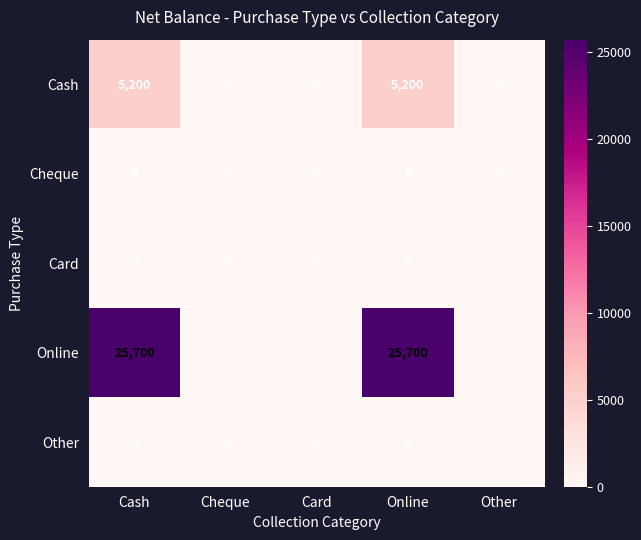

What is the maximum value for Cash?

5200